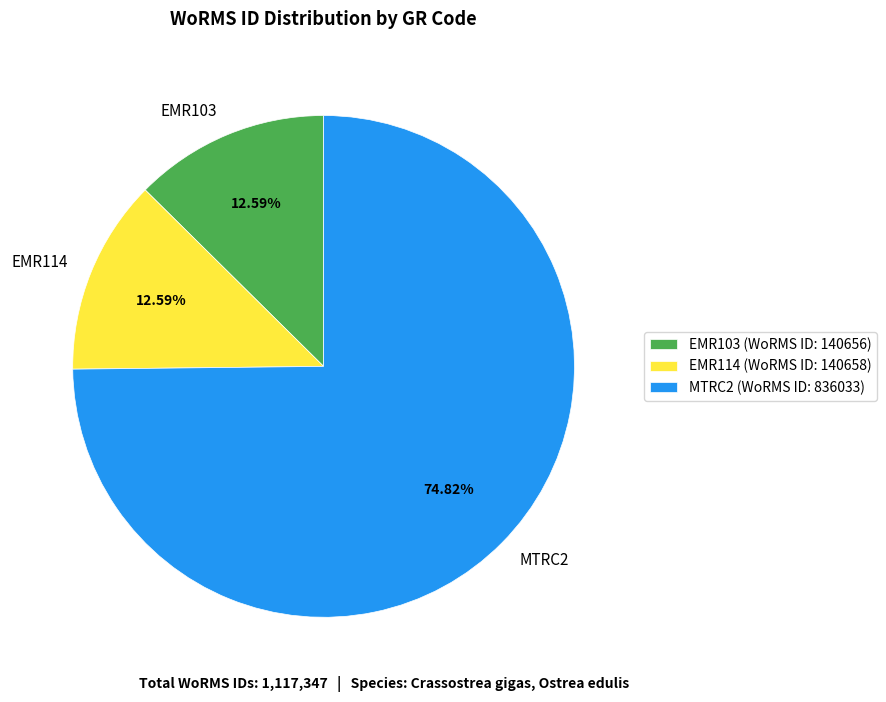

Is MTRC2 the majority of the pie?

Yes